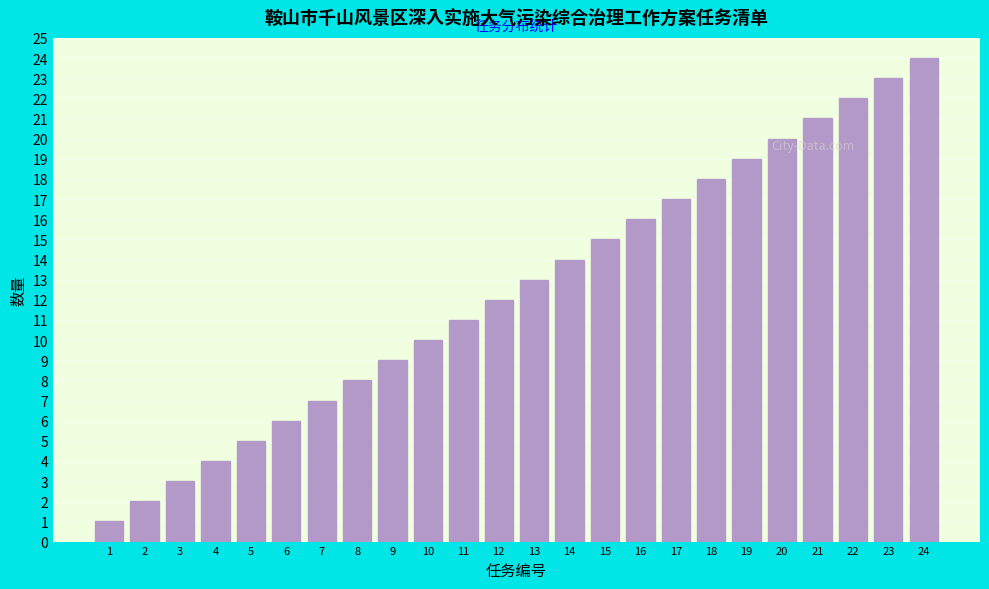

True or false: the data shows 8 at 8.

True